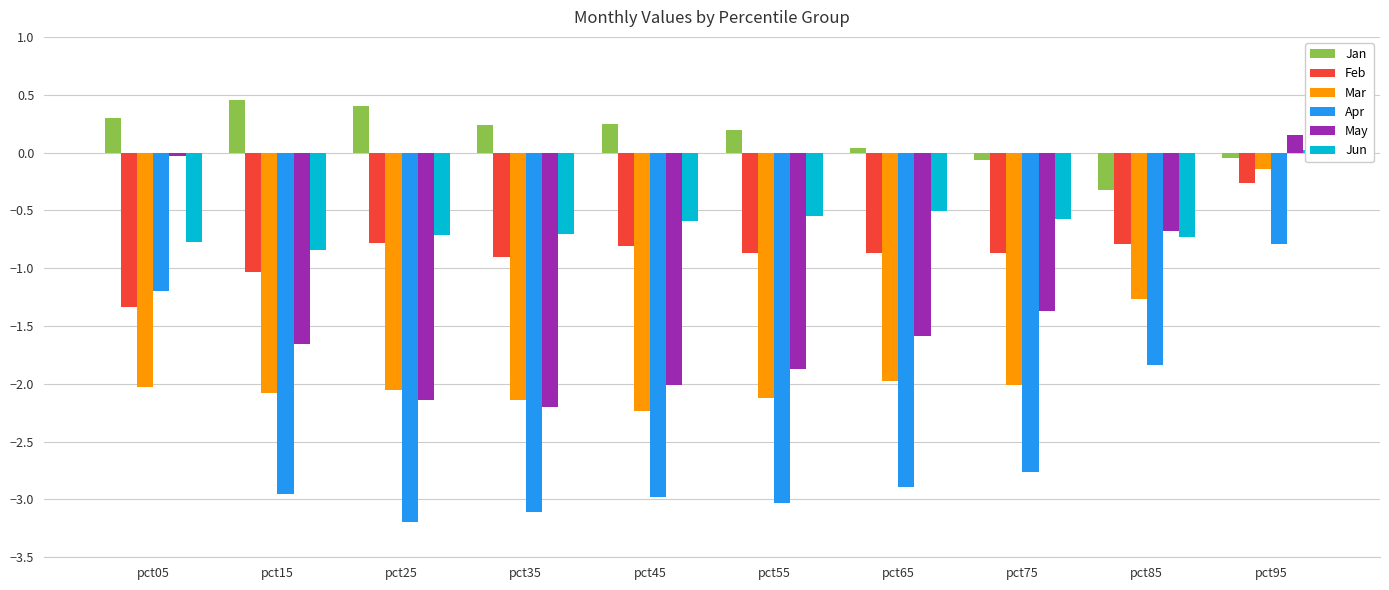

Which series has the largest total across all categories?

Jan